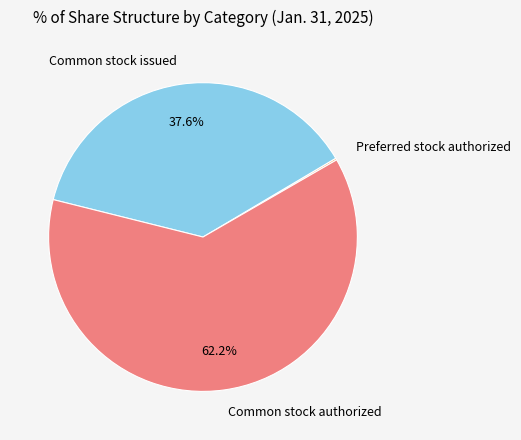

What is the largest slice in the pie chart?

Common stock authorized